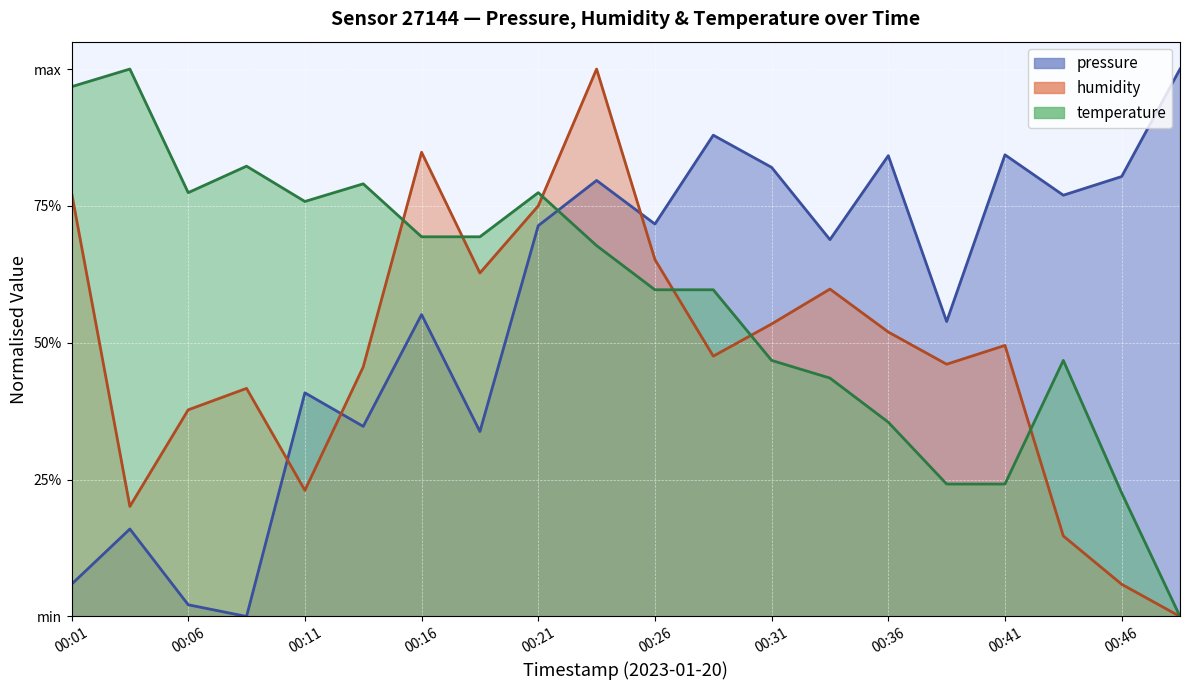

Which has a higher value, 00:33 or 00:21?

00:21